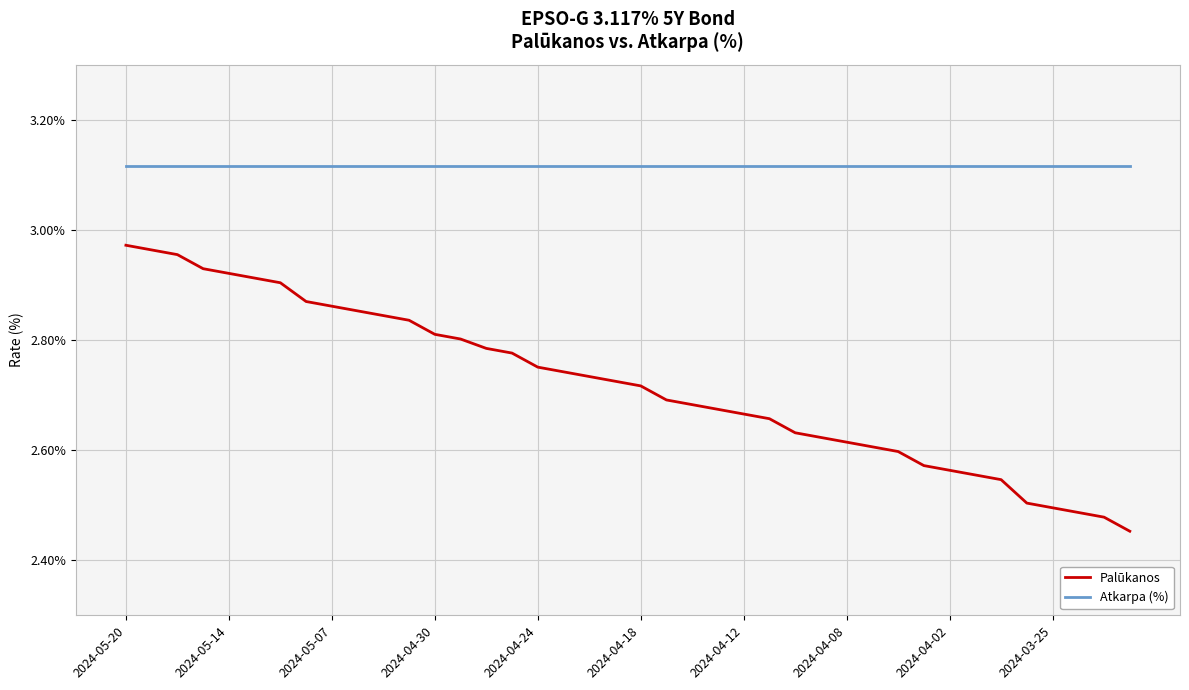

Rank the series by their maximum value, from lowest to highest.

Palūkanos, Atkarpa (%)